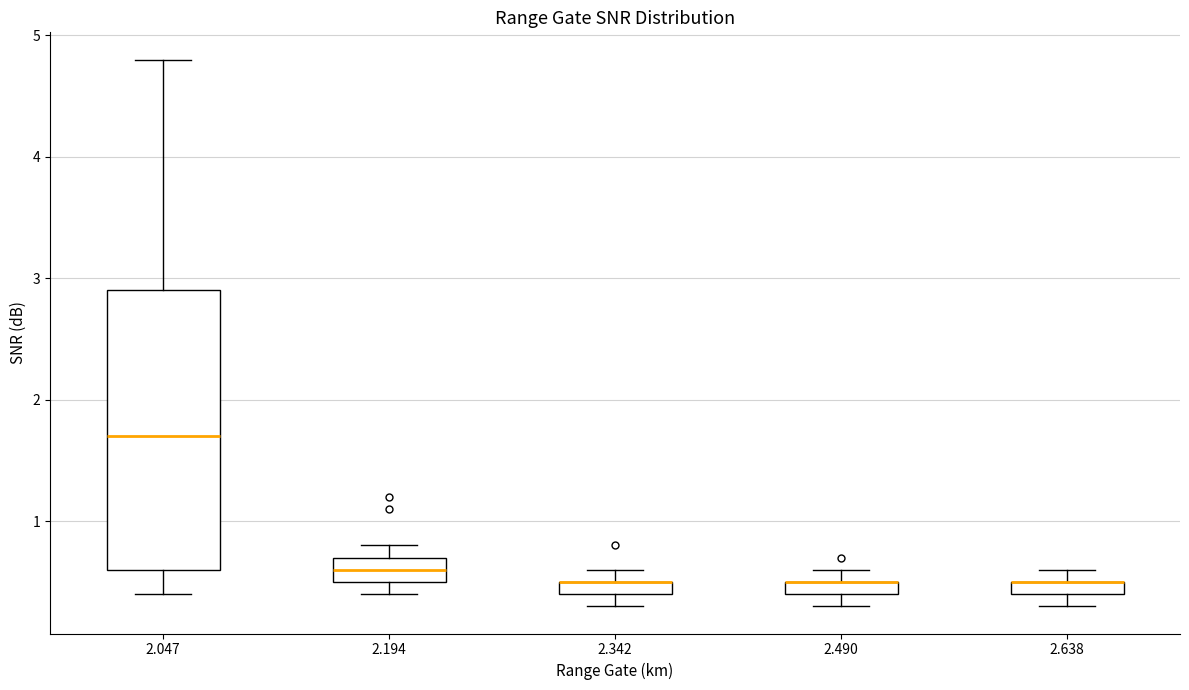

Where is the lower edge of the box at x = 2.342 on the y-axis? The values are not printed on the chart, so give them approximately, as read against the axis.

0.4